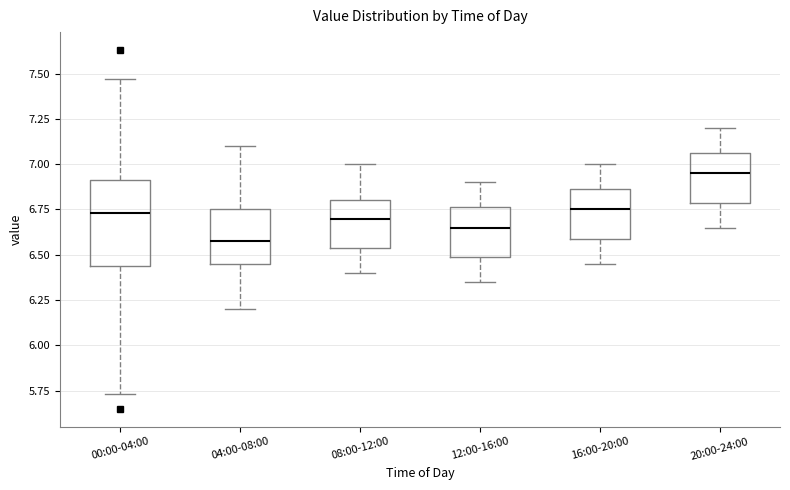

Which box is the tallest, from its lower edge to its upper edge?

00:00-04:00